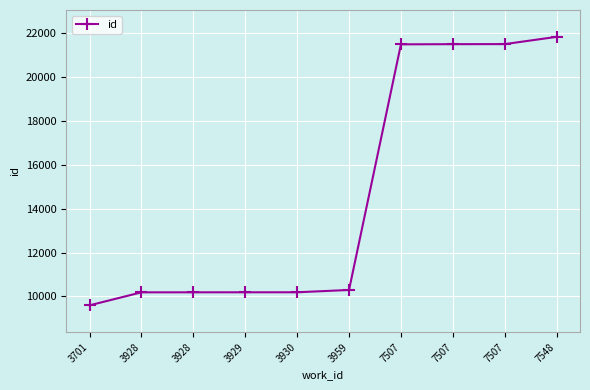

How many categories are shown in the chart?

10